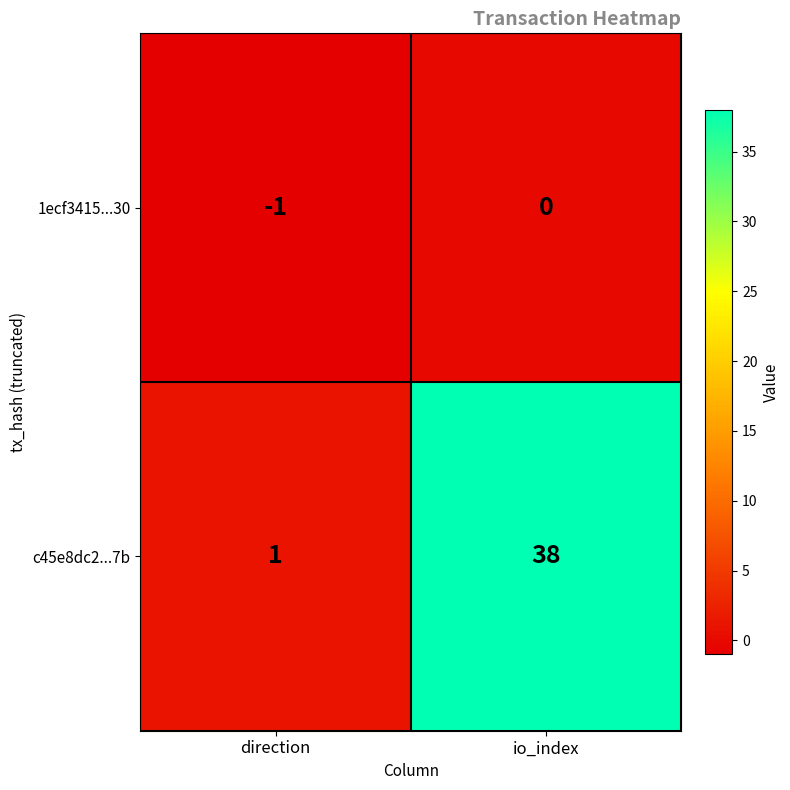

Is it true that c45e8dc2...7b equals 2 at direction?

False